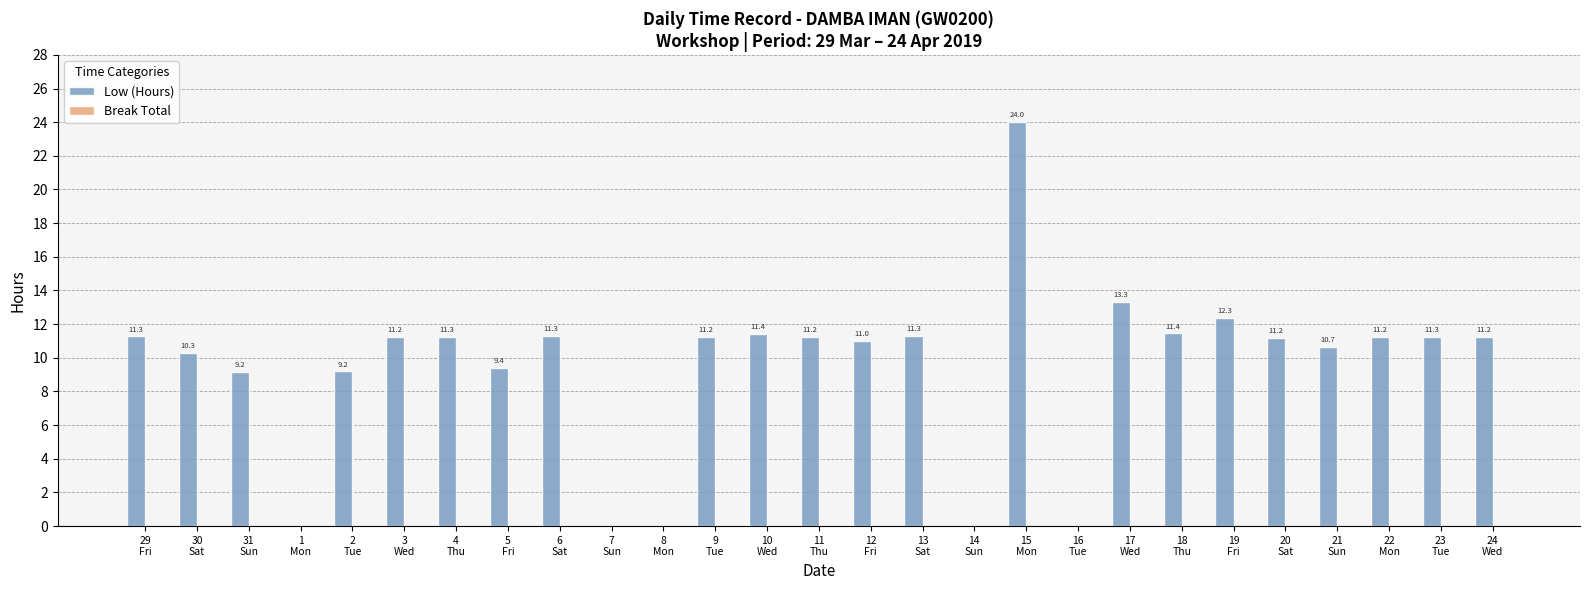

What is the maximum value shown in the chart?

24.0